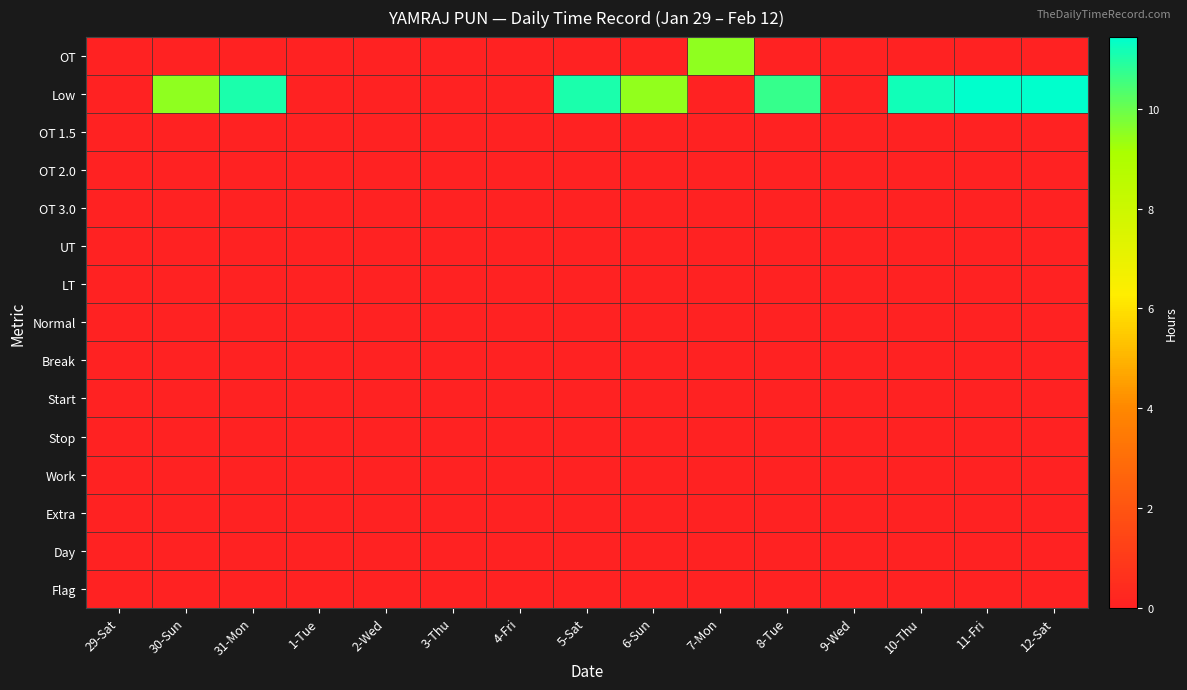

Reading left to right, transcribe all the data shown in this chart.

OT: 29-Sat=0.0	30-Sun=0.0	31-Mon=0.0	1-Tue=0.0	2-Wed=0.0	3-Thu=0.0	4-Fri=0.0	5-Sat=0.0	6-Sun=0.0	7-Mon=9.5	8-Tue=0.0	9-Wed=0.0	10-Thu=0.0	11-Fri=0.0	12-Sat=0.0
Low: 29-Sat=0.0	30-Sun=9.5	31-Mon=11.1	1-Tue=0.0	2-Wed=0.0	3-Thu=0.0	4-Fri=0.0	5-Sat=11.1	6-Sun=9.5	7-Mon=0.0	8-Tue=10.7	9-Wed=0.0	10-Thu=11.2	11-Fri=11.4	12-Sat=11.4
OT 1.5: 29-Sat=0.0	30-Sun=0.0	31-Mon=0.0	1-Tue=0.0	2-Wed=0.0	3-Thu=0.0	4-Fri=0.0	5-Sat=0.0	6-Sun=0.0	7-Mon=0.0	8-Tue=0.0	9-Wed=0.0	10-Thu=0.0	11-Fri=0.0	12-Sat=0.0
OT 2.0: 29-Sat=0.0	30-Sun=0.0	31-Mon=0.0	1-Tue=0.0	2-Wed=0.0	3-Thu=0.0	4-Fri=0.0	5-Sat=0.0	6-Sun=0.0	7-Mon=0.0	8-Tue=0.0	9-Wed=0.0	10-Thu=0.0	11-Fri=0.0	12-Sat=0.0
OT 3.0: 29-Sat=0.0	30-Sun=0.0	31-Mon=0.0	1-Tue=0.0	2-Wed=0.0	3-Thu=0.0	4-Fri=0.0	5-Sat=0.0	6-Sun=0.0	7-Mon=0.0	8-Tue=0.0	9-Wed=0.0	10-Thu=0.0	11-Fri=0.0	12-Sat=0.0
UT: 29-Sat=0.0	30-Sun=0.0	31-Mon=0.0	1-Tue=0.0	2-Wed=0.0	3-Thu=0.0	4-Fri=0.0	5-Sat=0.0	6-Sun=0.0	7-Mon=0.0	8-Tue=0.0	9-Wed=0.0	10-Thu=0.0	11-Fri=0.0	12-Sat=0.0
LT: 29-Sat=0.0	30-Sun=0.0	31-Mon=0.0	1-Tue=0.0	2-Wed=0.0	3-Thu=0.0	4-Fri=0.0	5-Sat=0.0	6-Sun=0.0	7-Mon=0.0	8-Tue=0.0	9-Wed=0.0	10-Thu=0.0	11-Fri=0.0	12-Sat=0.0
Normal: 29-Sat=0.0	30-Sun=0.0	31-Mon=0.0	1-Tue=0.0	2-Wed=0.0	3-Thu=0.0	4-Fri=0.0	5-Sat=0.0	6-Sun=0.0	7-Mon=0.0	8-Tue=0.0	9-Wed=0.0	10-Thu=0.0	11-Fri=0.0	12-Sat=0.0
Break: 29-Sat=0.0	30-Sun=0.0	31-Mon=0.0	1-Tue=0.0	2-Wed=0.0	3-Thu=0.0	4-Fri=0.0	5-Sat=0.0	6-Sun=0.0	7-Mon=0.0	8-Tue=0.0	9-Wed=0.0	10-Thu=0.0	11-Fri=0.0	12-Sat=0.0
Start: 29-Sat=0.0	30-Sun=0.0	31-Mon=0.0	1-Tue=0.0	2-Wed=0.0	3-Thu=0.0	4-Fri=0.0	5-Sat=0.0	6-Sun=0.0	7-Mon=0.0	8-Tue=0.0	9-Wed=0.0	10-Thu=0.0	11-Fri=0.0	12-Sat=0.0
Stop: 29-Sat=0.0	30-Sun=0.0	31-Mon=0.0	1-Tue=0.0	2-Wed=0.0	3-Thu=0.0	4-Fri=0.0	5-Sat=0.0	6-Sun=0.0	7-Mon=0.0	8-Tue=0.0	9-Wed=0.0	10-Thu=0.0	11-Fri=0.0	12-Sat=0.0
Work: 29-Sat=0.0	30-Sun=0.0	31-Mon=0.0	1-Tue=0.0	2-Wed=0.0	3-Thu=0.0	4-Fri=0.0	5-Sat=0.0	6-Sun=0.0	7-Mon=0.0	8-Tue=0.0	9-Wed=0.0	10-Thu=0.0	11-Fri=0.0	12-Sat=0.0
Extra: 29-Sat=0.0	30-Sun=0.0	31-Mon=0.0	1-Tue=0.0	2-Wed=0.0	3-Thu=0.0	4-Fri=0.0	5-Sat=0.0	6-Sun=0.0	7-Mon=0.0	8-Tue=0.0	9-Wed=0.0	10-Thu=0.0	11-Fri=0.0	12-Sat=0.0
Day: 29-Sat=0.0	30-Sun=0.0	31-Mon=0.0	1-Tue=0.0	2-Wed=0.0	3-Thu=0.0	4-Fri=0.0	5-Sat=0.0	6-Sun=0.0	7-Mon=0.0	8-Tue=0.0	9-Wed=0.0	10-Thu=0.0	11-Fri=0.0	12-Sat=0.0
Flag: 29-Sat=0.0	30-Sun=0.0	31-Mon=0.0	1-Tue=0.0	2-Wed=0.0	3-Thu=0.0	4-Fri=0.0	5-Sat=0.0	6-Sun=0.0	7-Mon=0.0	8-Tue=0.0	9-Wed=0.0	10-Thu=0.0	11-Fri=0.0	12-Sat=0.0